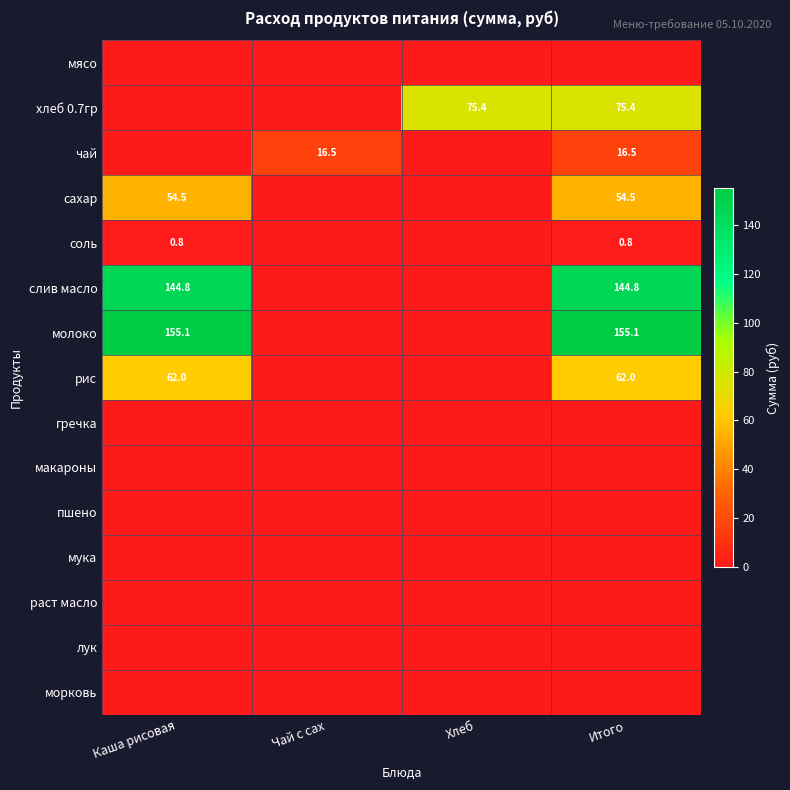

Is the value of рис at Итого greater than the value of слив масло at Итого?

No